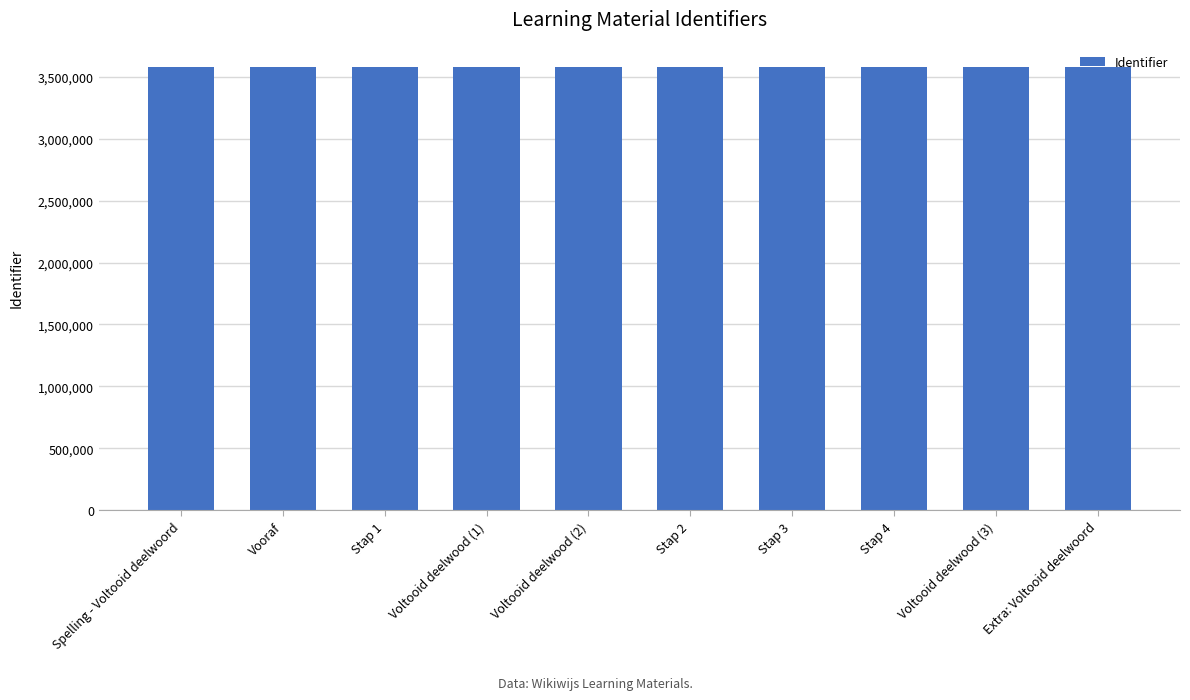

The chart shows a value of 3583304 at Voltooid deelwood (2). True or false?

True